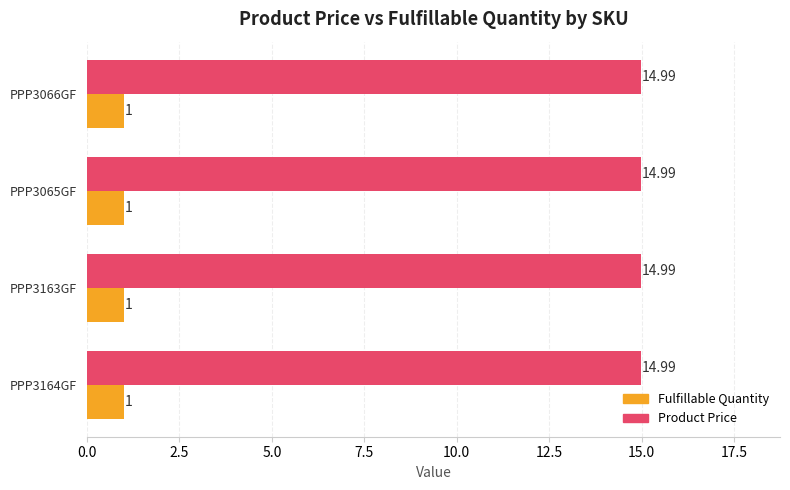

What are all the series names shown in the legend?

Fulfillable Quantity, Product Price